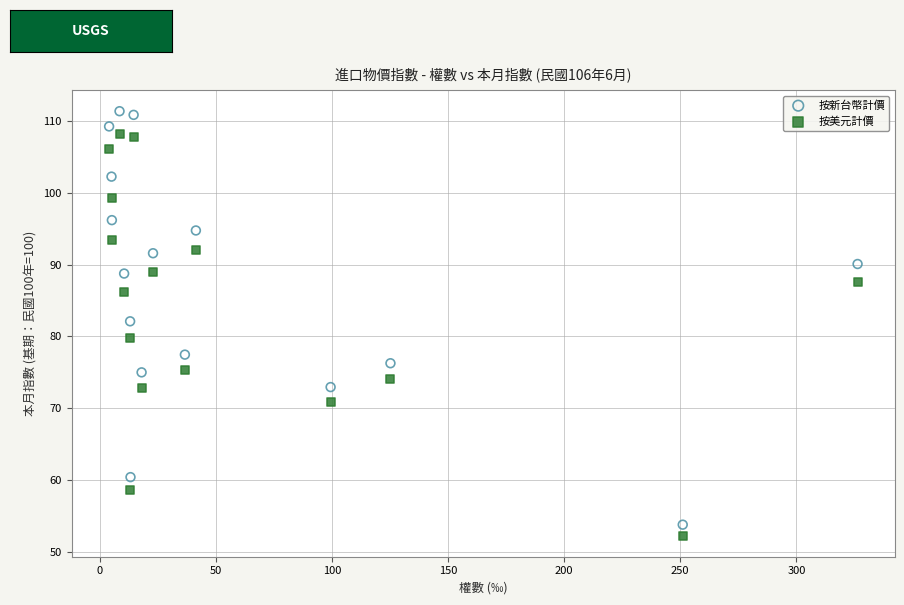

Which series reaches the maximum Y coordinate?

按新台幣計價